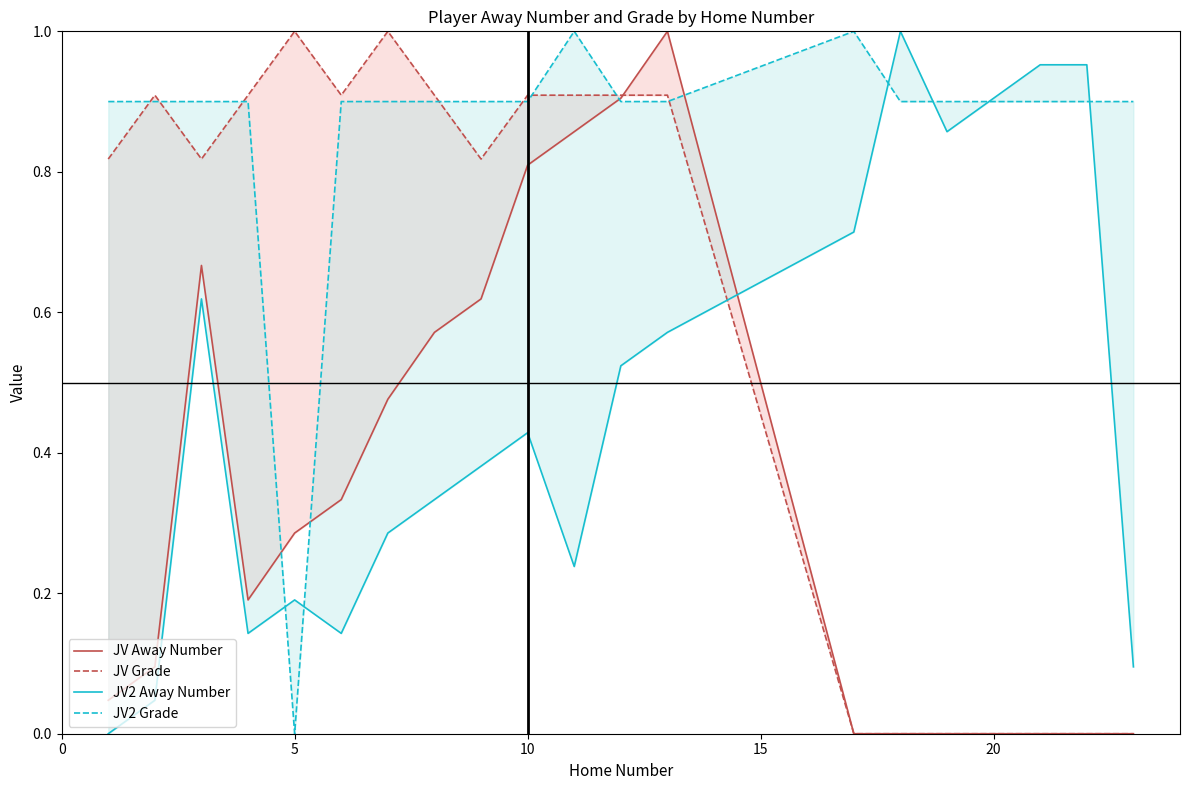

What is the maximum value for JV2 Away Number?

1.0